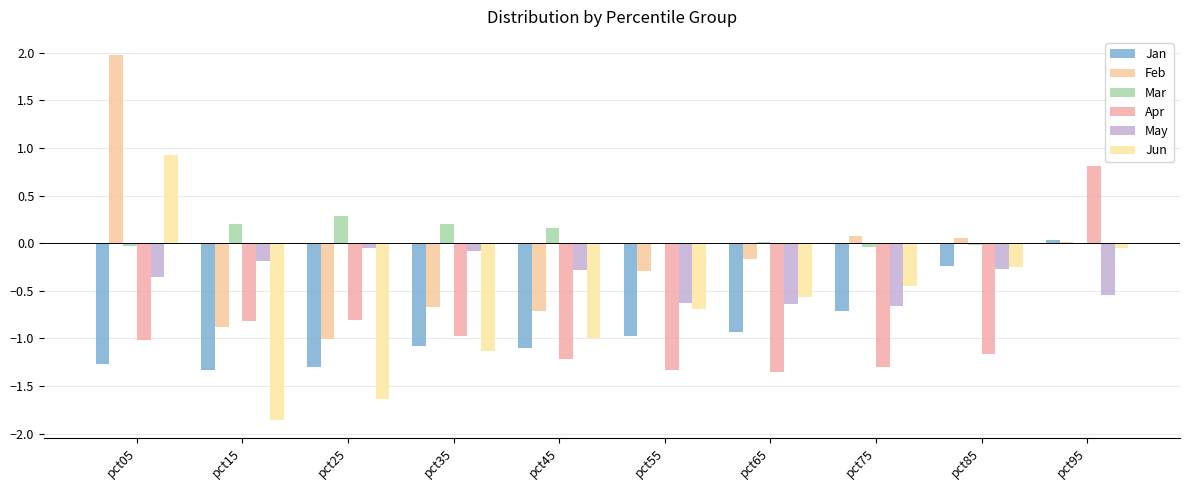

How many positive values does the Jan series have?

1